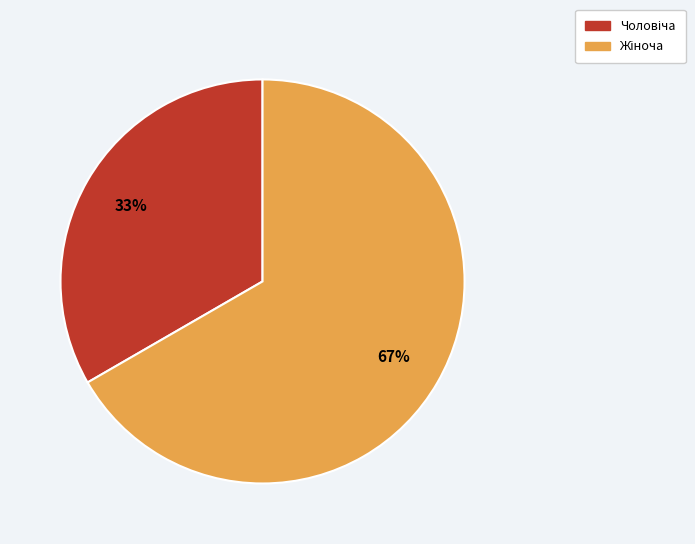

To the nearest percent, what is the average slice percentage?

50%